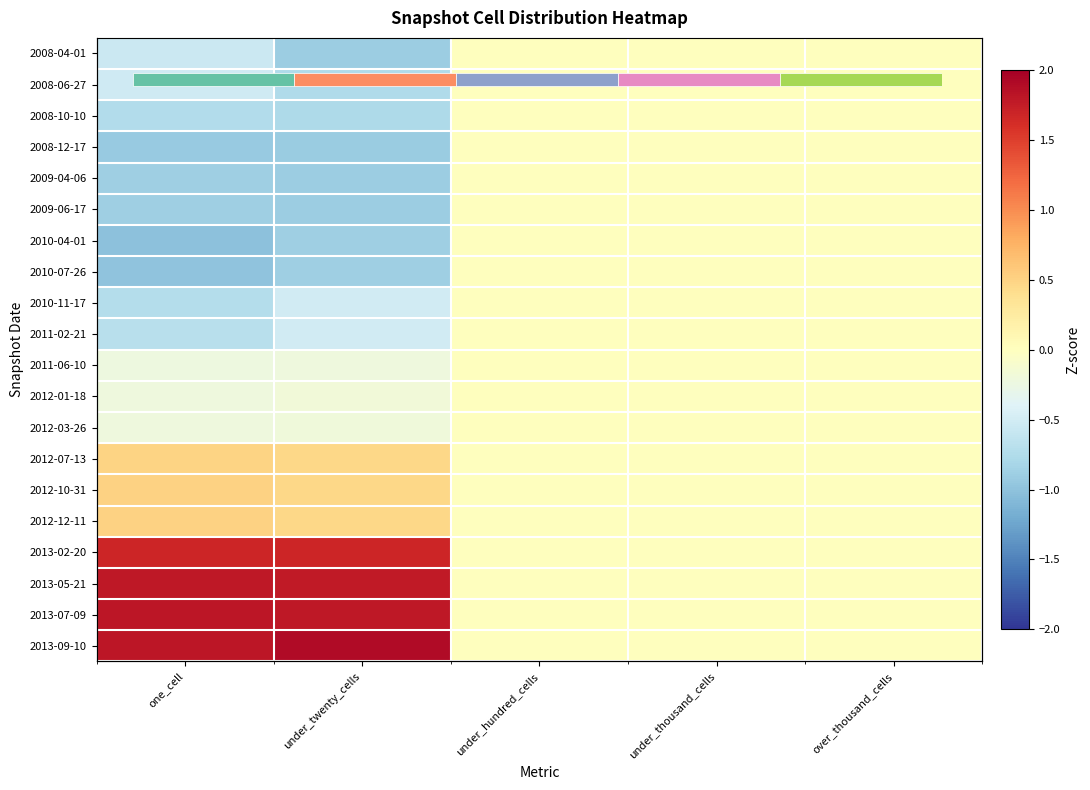

Count the number of categories in the chart.

5